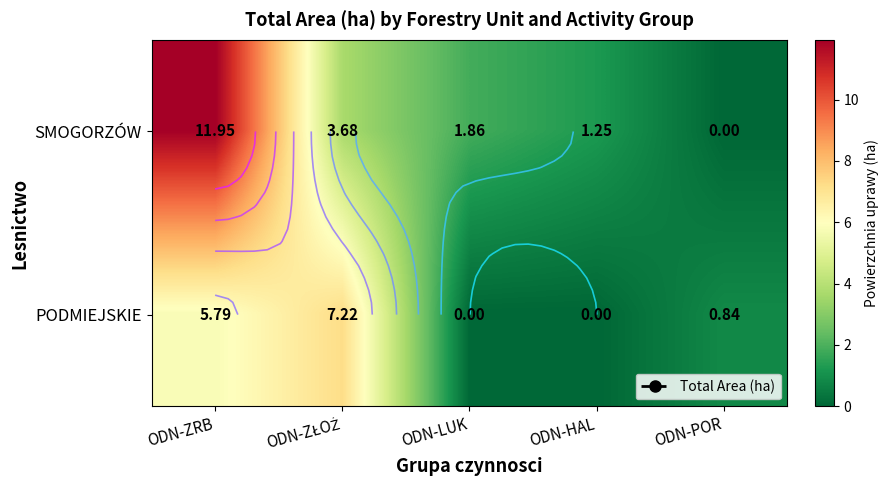

What is the sum of the PODMIEJSKIE values at ODN-ZŁOŻ and ODN-ZRB?

13.0